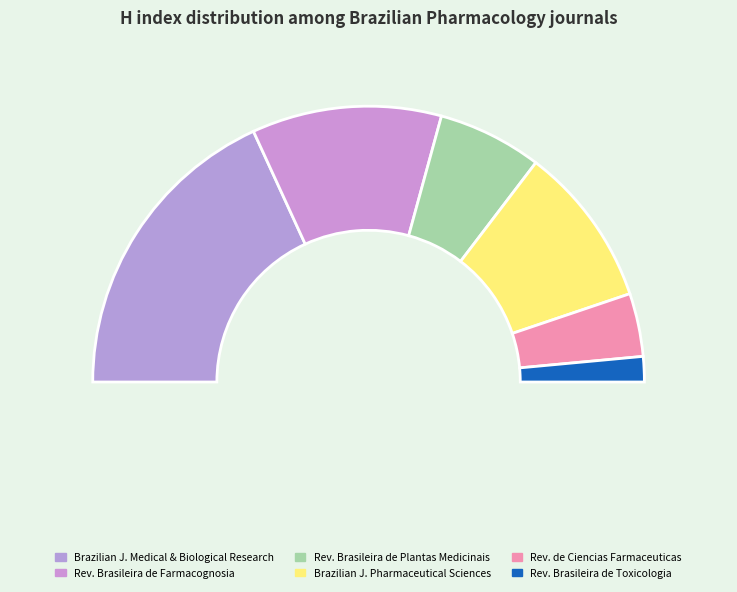

To the nearest percent, what portion does Revista Brasileira de Plantas Medicinais represent?

12%